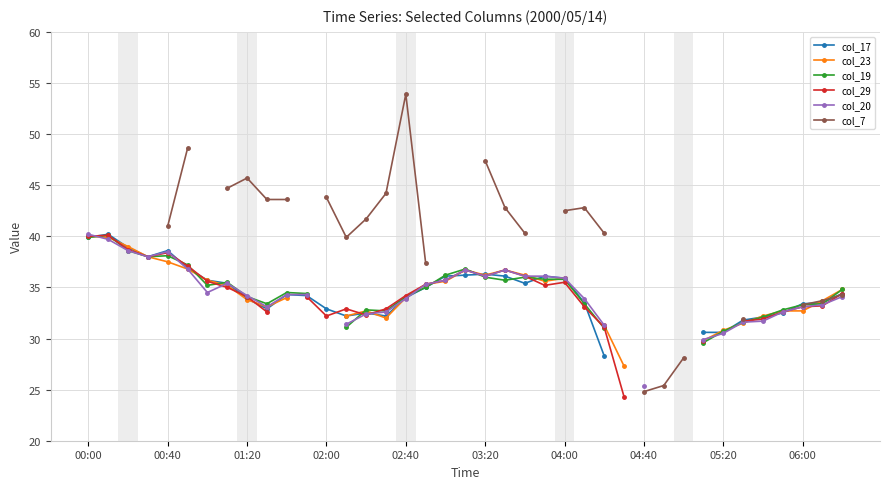

True or false: col_20 and col_7 intersect in this chart.

False